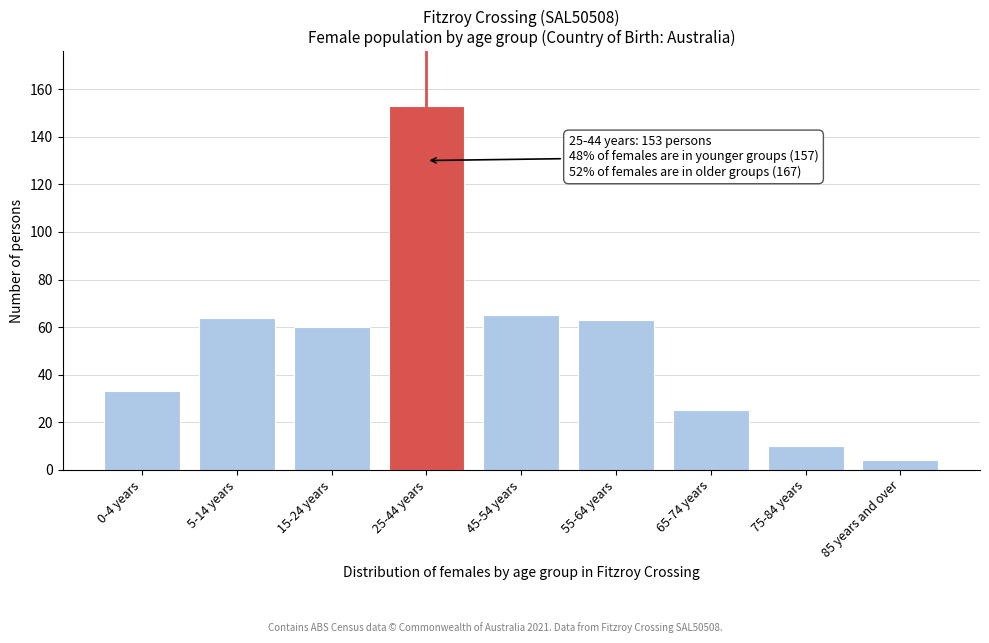

Reading left to right, transcribe all the data shown in this chart.

33	64	60	153	65	63	25	10	4